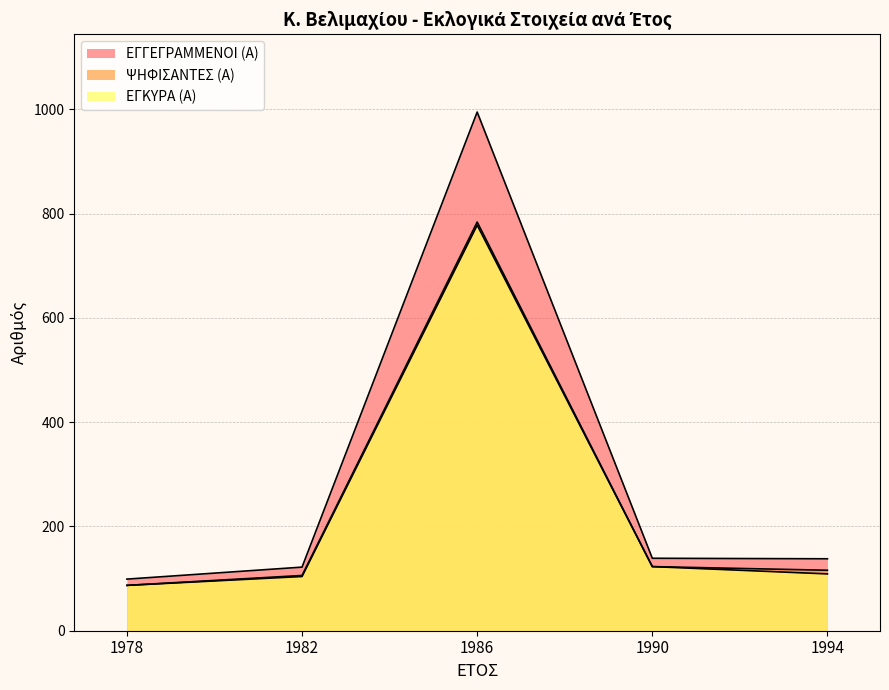

What position from the right is 1982?

4